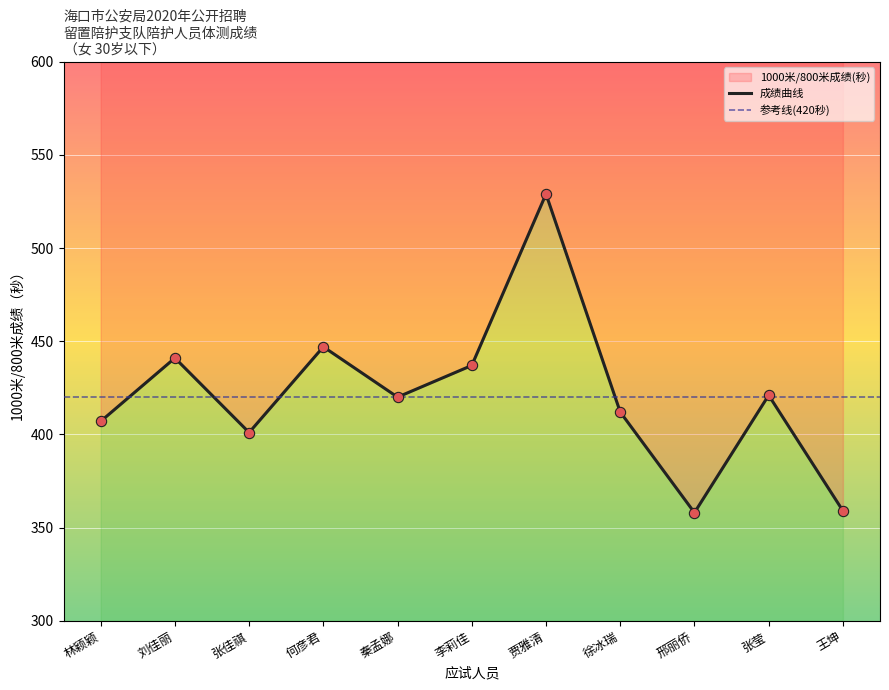

Which has a higher value, 林颖颖 or 徐冰瑞?

徐冰瑞